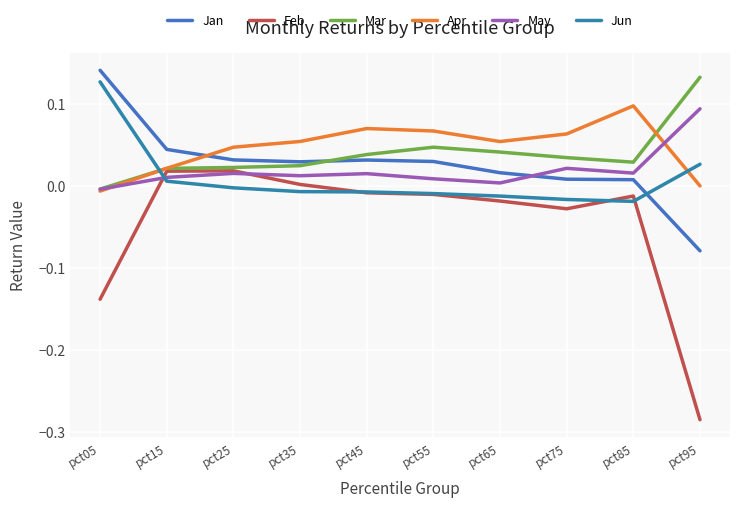

Is this an area chart (filled region under the line)?

No